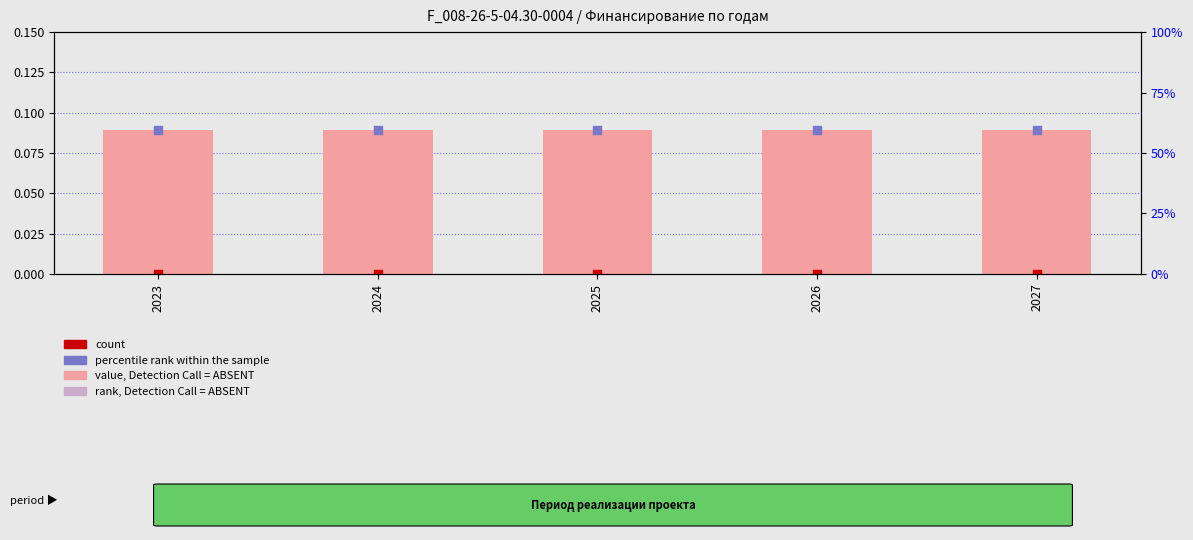

Is the value of value, Detection Call = ABSENT at 2026 greater than the value of count at 2025?

Yes